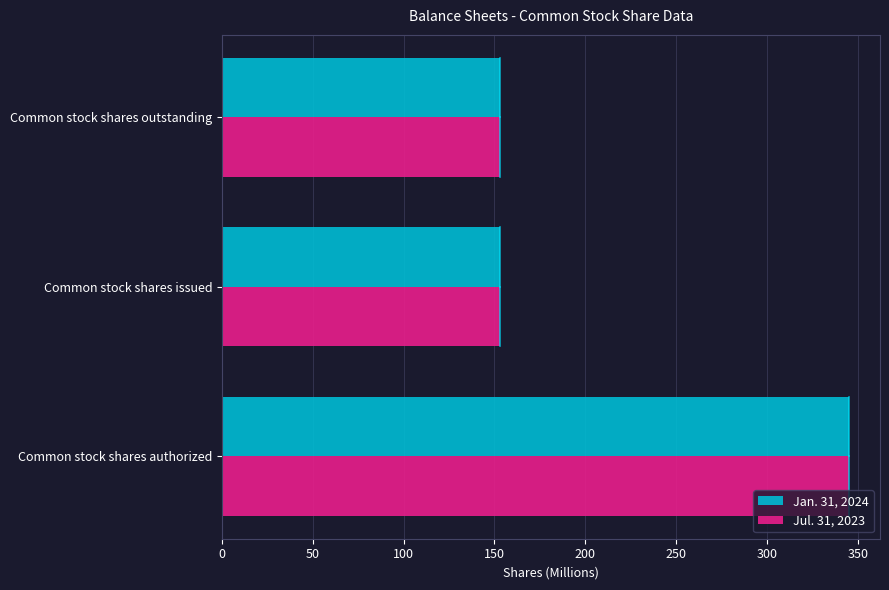

What is the greatest value displayed?

345.0